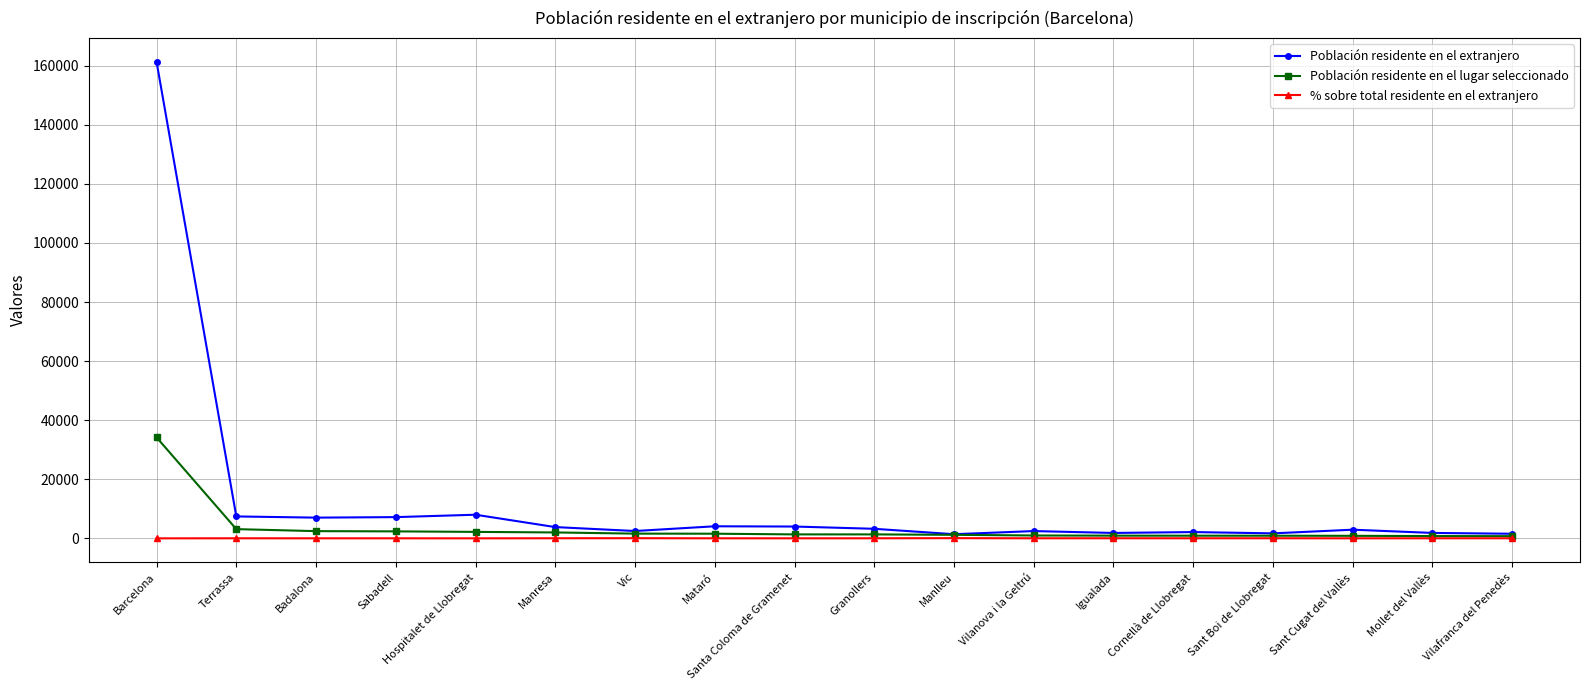

Which series changed the most between Barcelona and Sant Cugat del Vallès?

Población residente en el extranjero